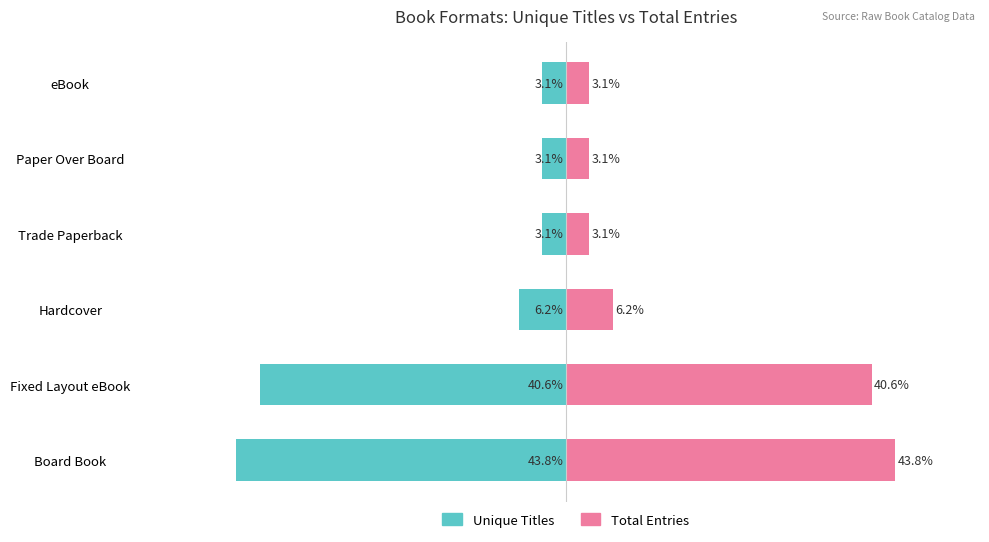

Which series has the widest spread of values?

Unique Titles